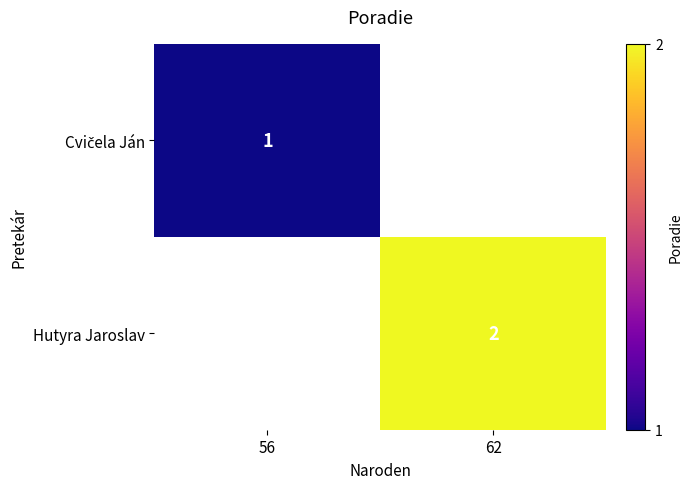

The Hutyra Jaroslav series shows 3 at 62. True or false?

False